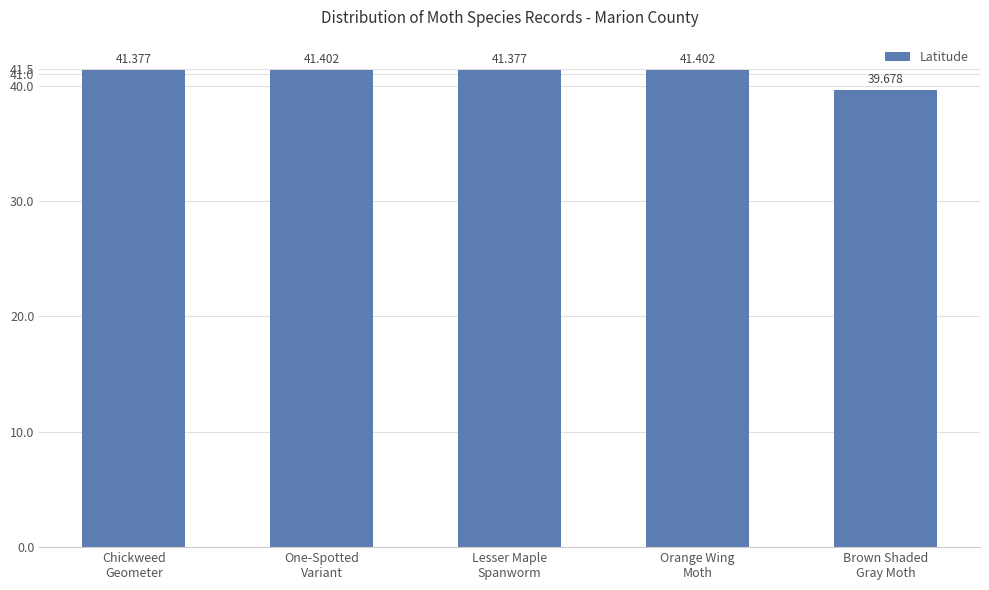

What is the difference between the maximum and minimum values?

1.7